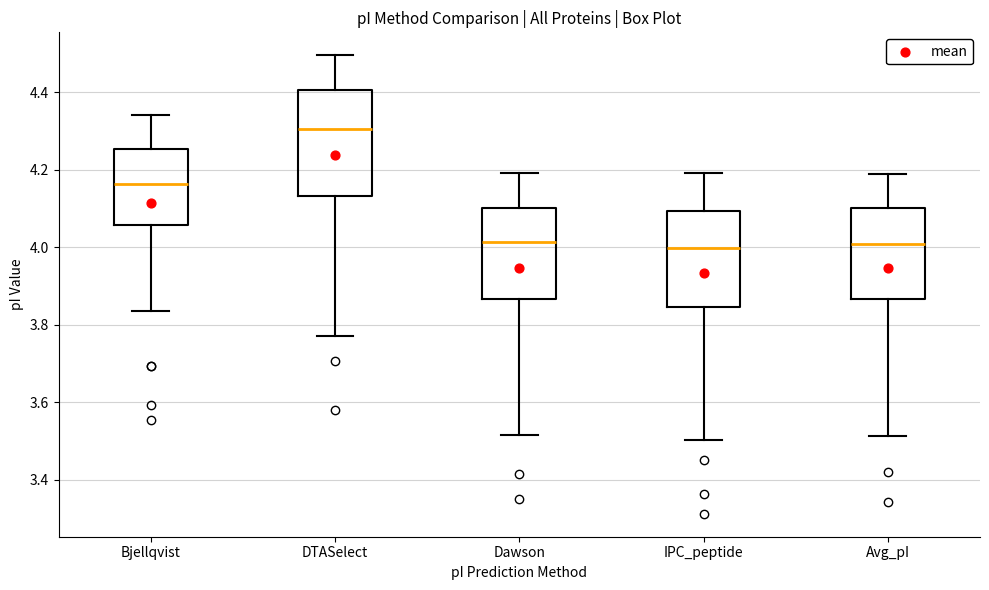

Which box's median line is the highest?

DTASelect